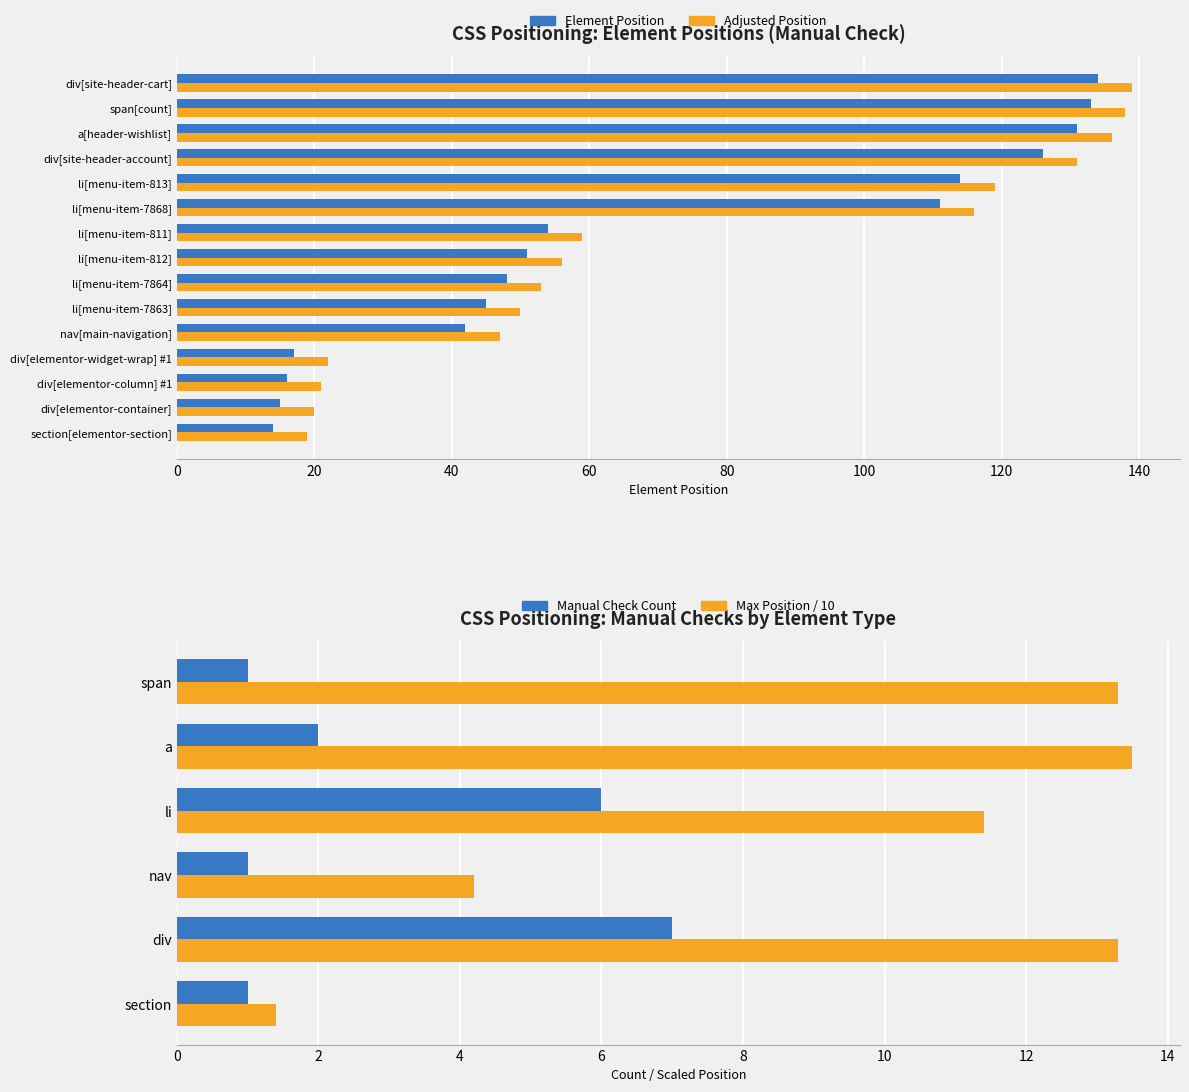

Is it true that Element Position equals 34 at div[elementor-widget-wrap] #1?

False